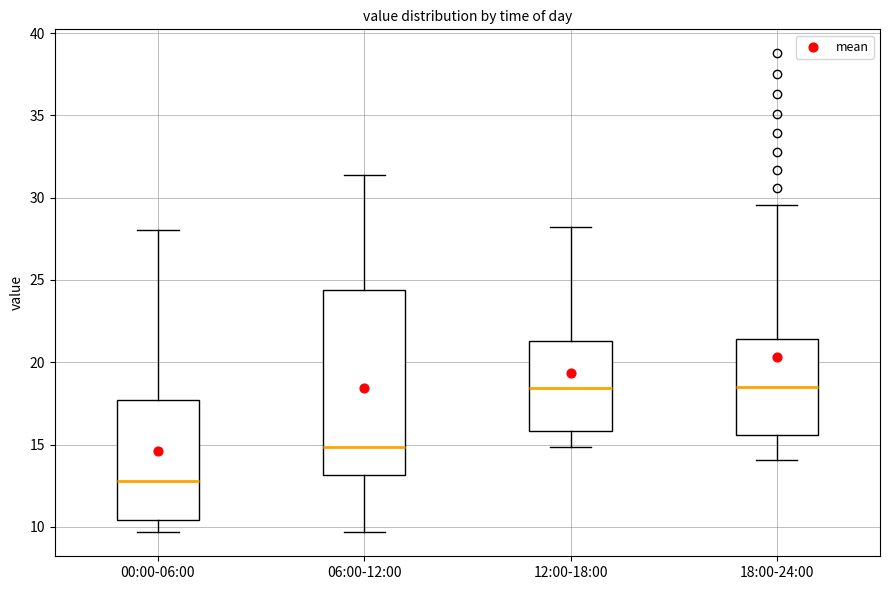

Where does the median line of the box for 18:00-24:00 sit on the y-axis? The values are not printed on the chart, so give them approximately, as read against the axis.

18.5